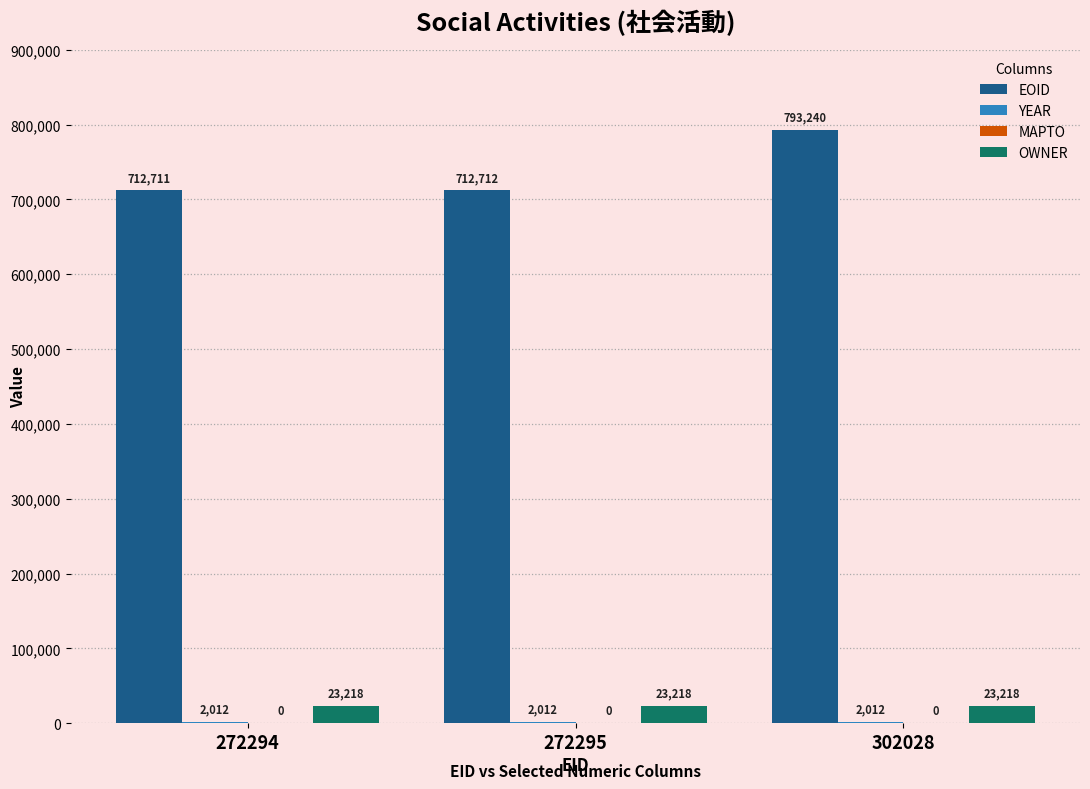

The value of EOID at 302028 is 1046742. True or false?

False